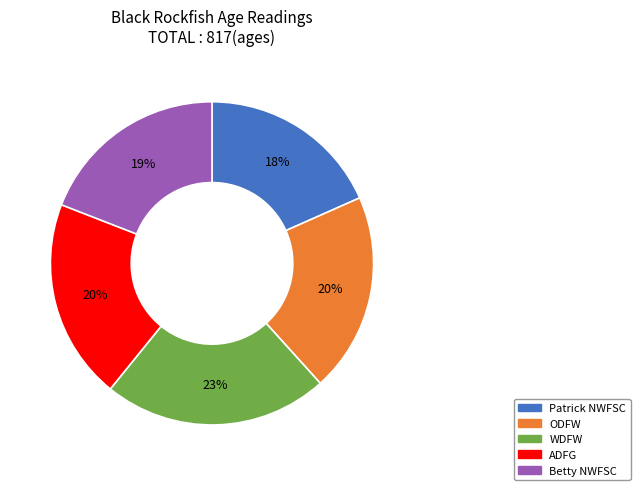

What percentage is the WDFW slice, to the nearest percent?

23%